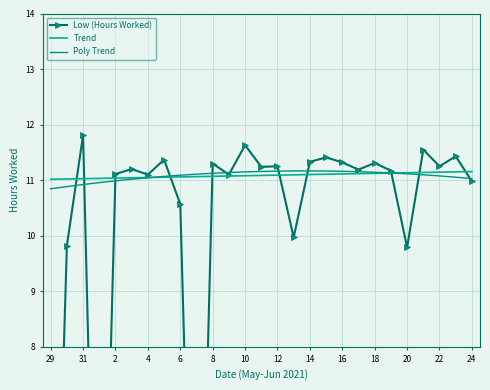

Between 31 and 18, which is larger?

18